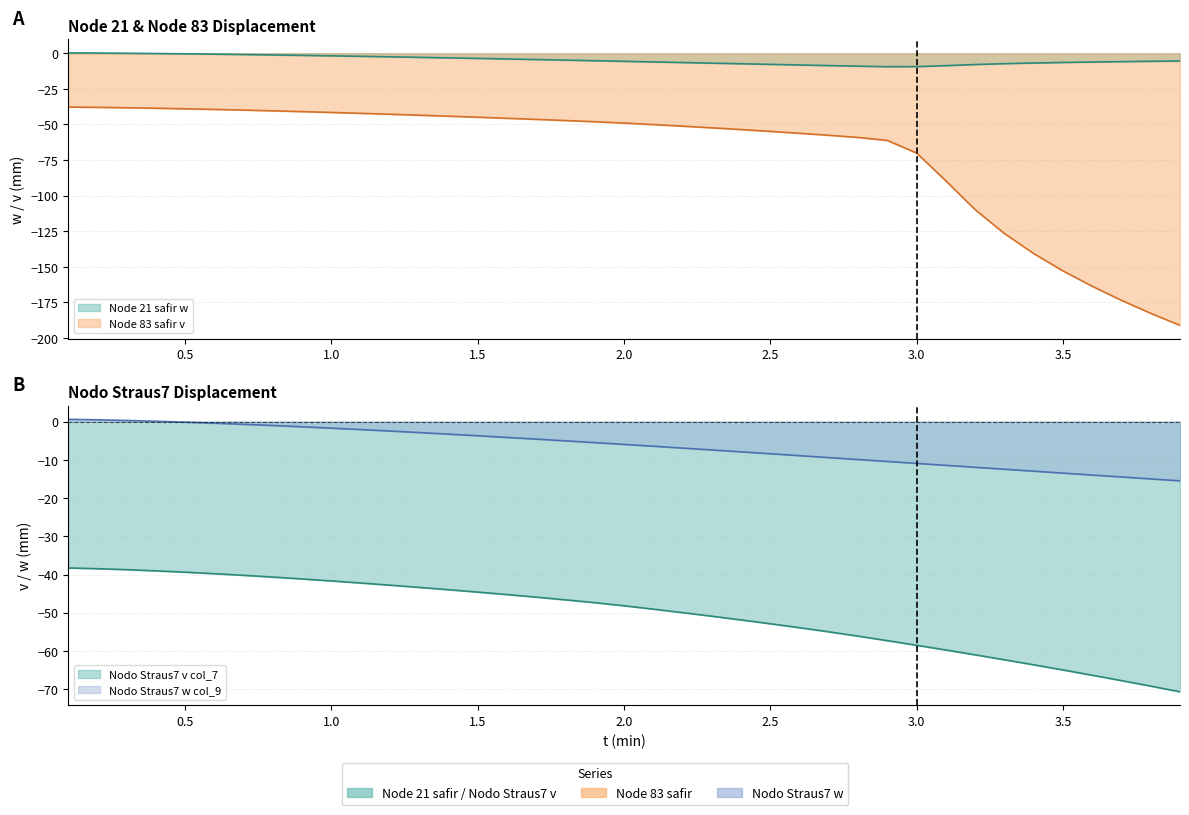

At which label does Nodo Straus7 v col_7 reach its peak?

0.1